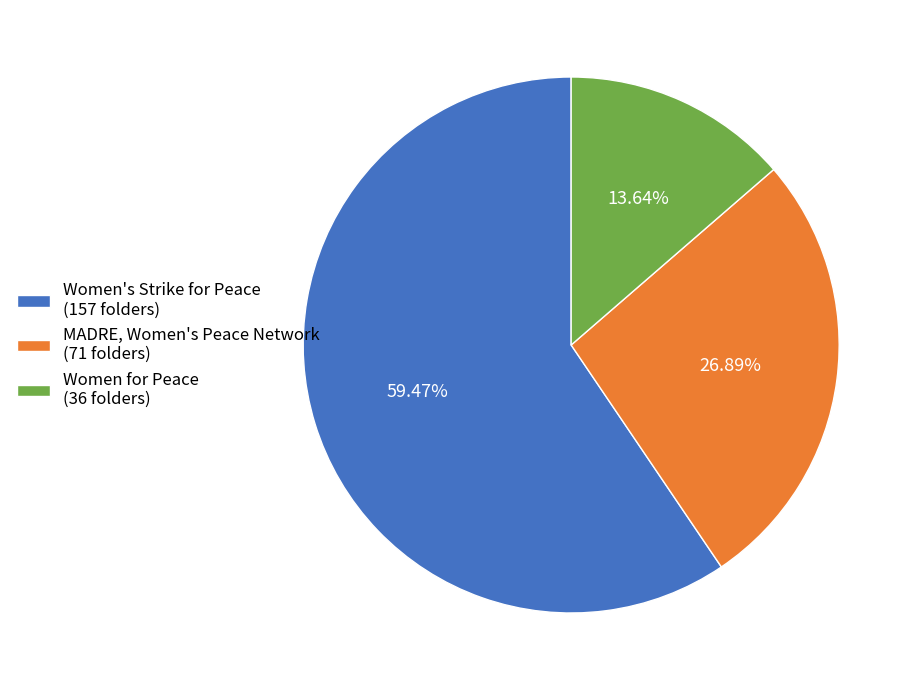

Combined, do Women's Strike for Peace and MADRE, Women's Peace Network account for over 50%?

Yes